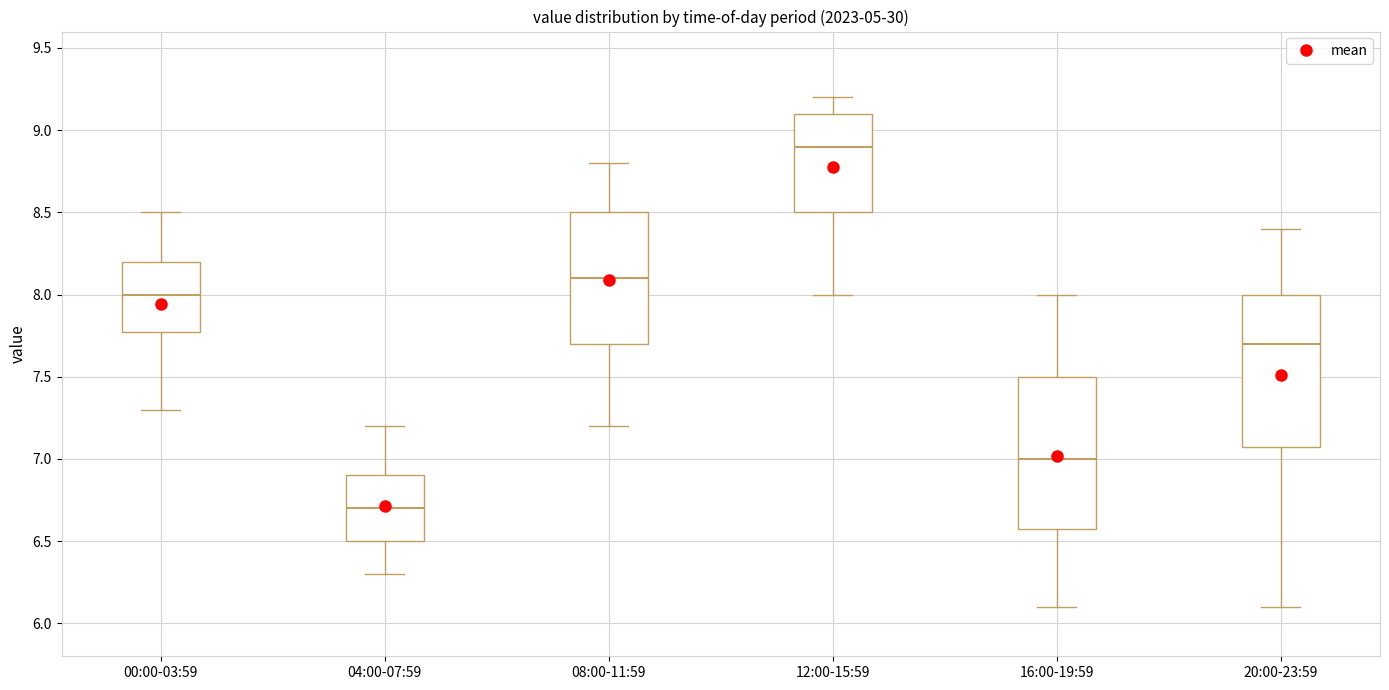

Which box has the highest median line?

12:00-15:59